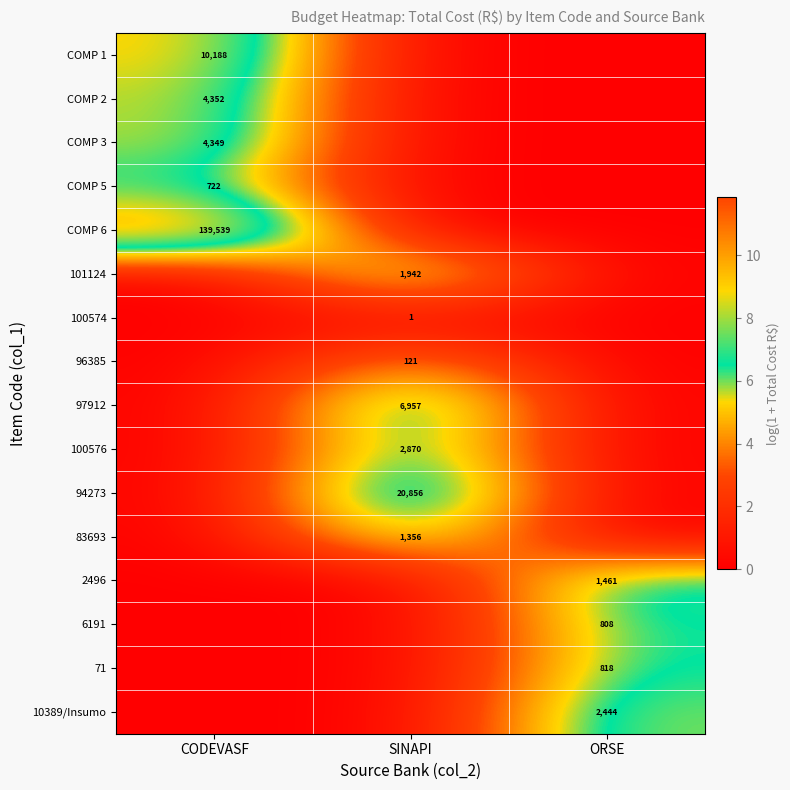

Is it true that COMP 2 equals 4352 at CODEVASF?

True